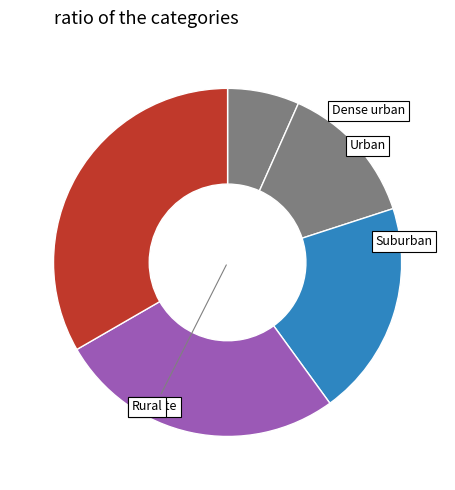

To the nearest percent, what is the average slice percentage?

20%